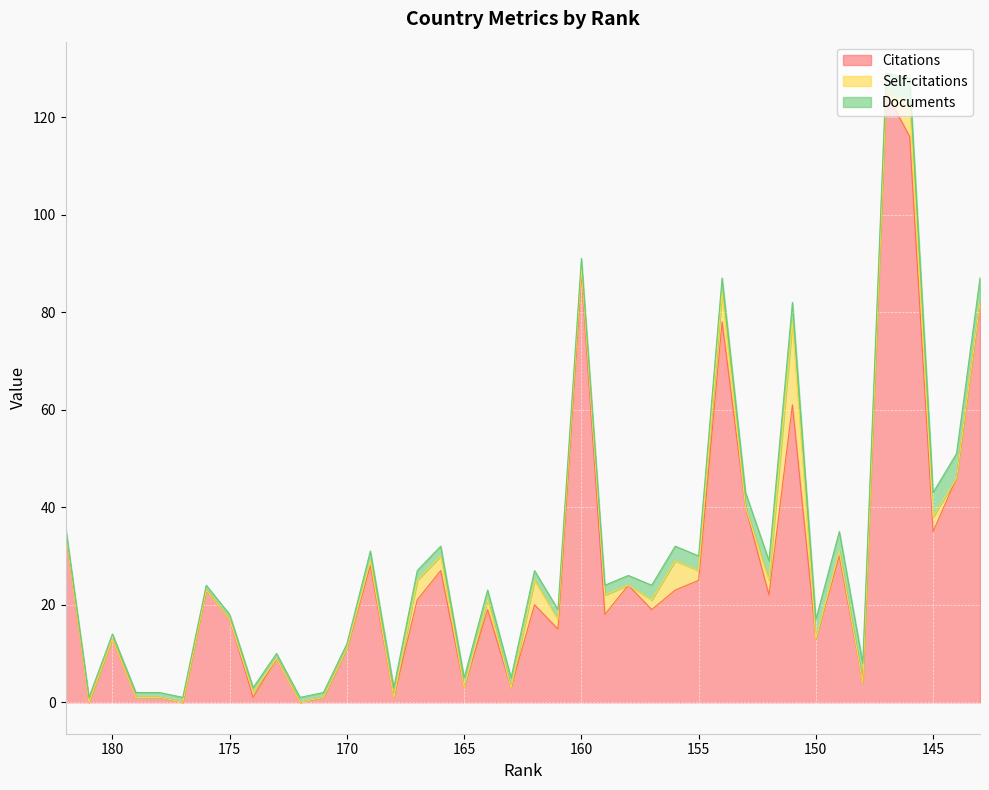

Is it true that Documents equals 6 at 151?

False